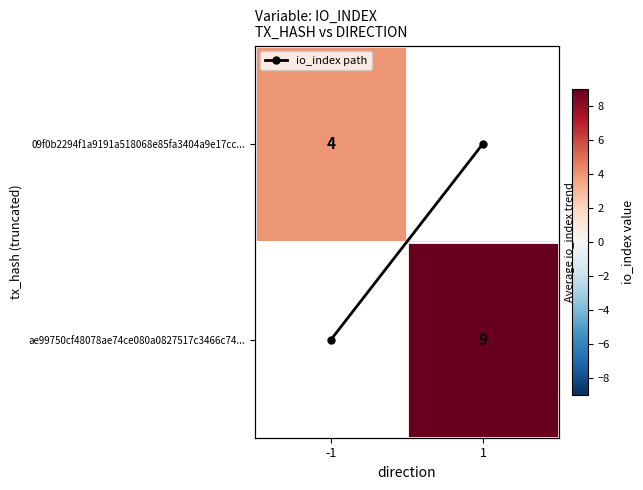

What is the maximum value for io_index path?

1.0